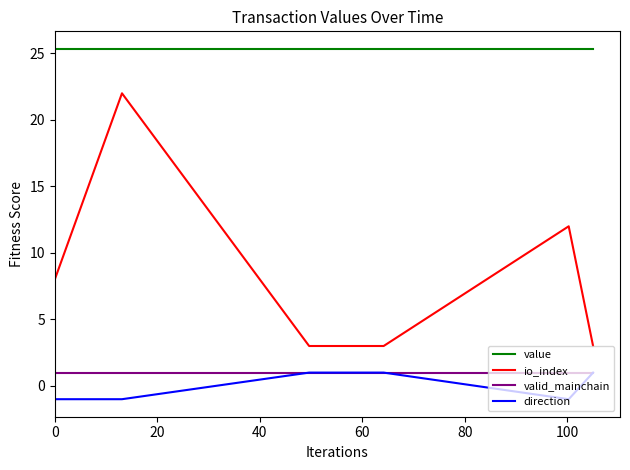

True or false: value and io_index intersect in this chart.

False